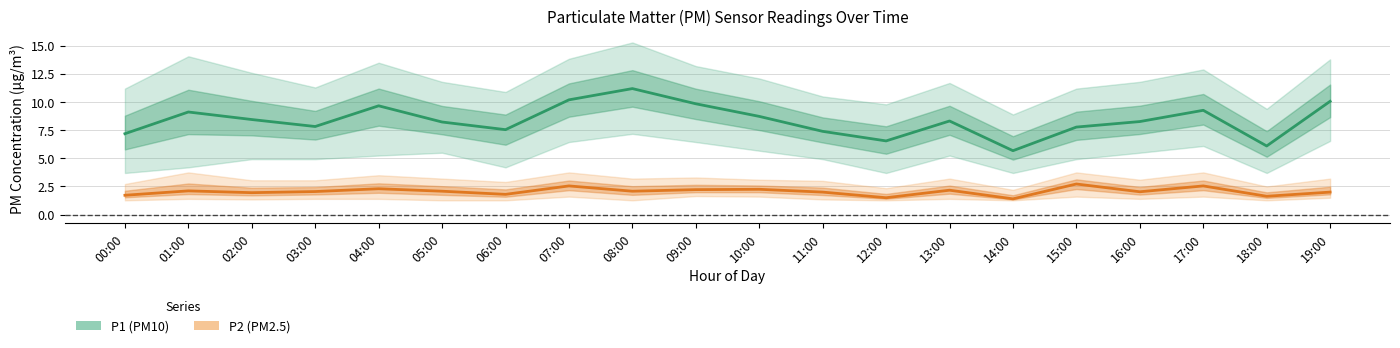

The P2 (PM2.5) series shows 3.9 at 07:00. True or false?

False